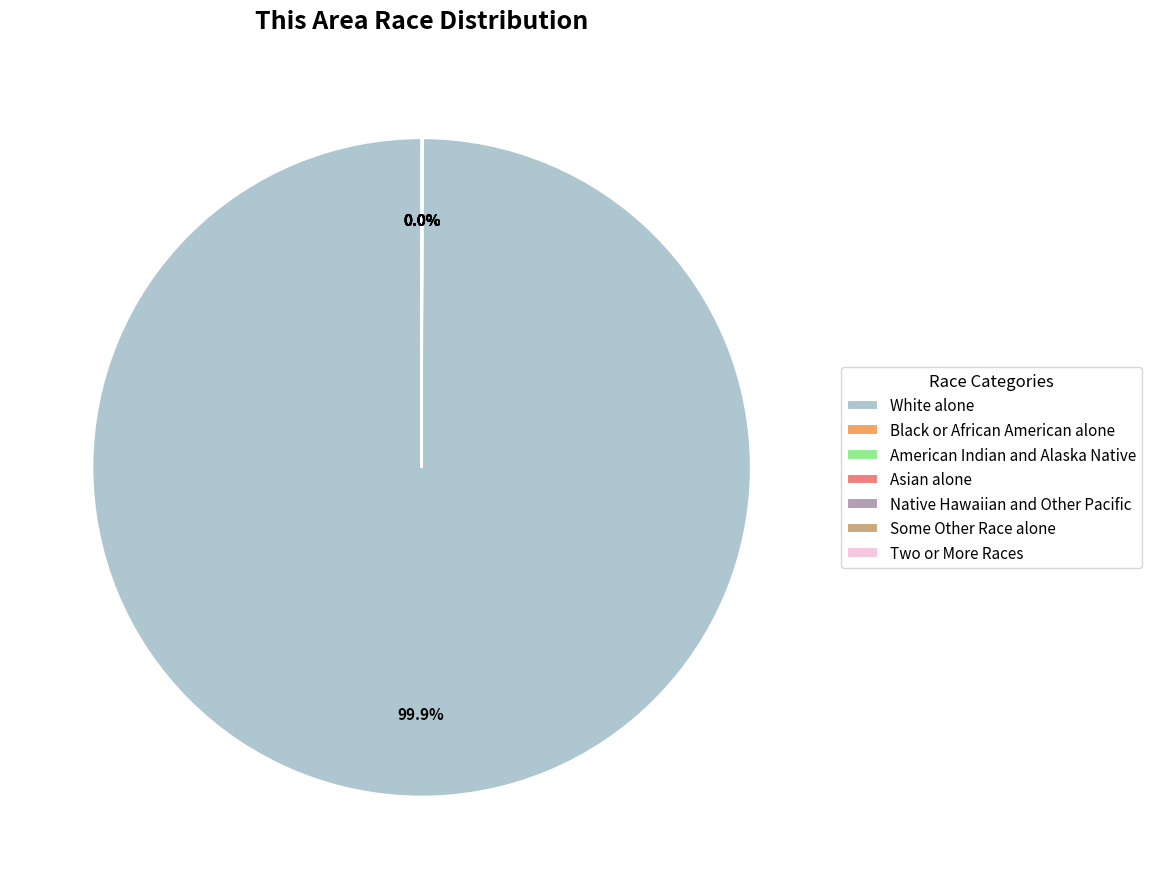

Which category has the biggest portion of the pie?

White alone